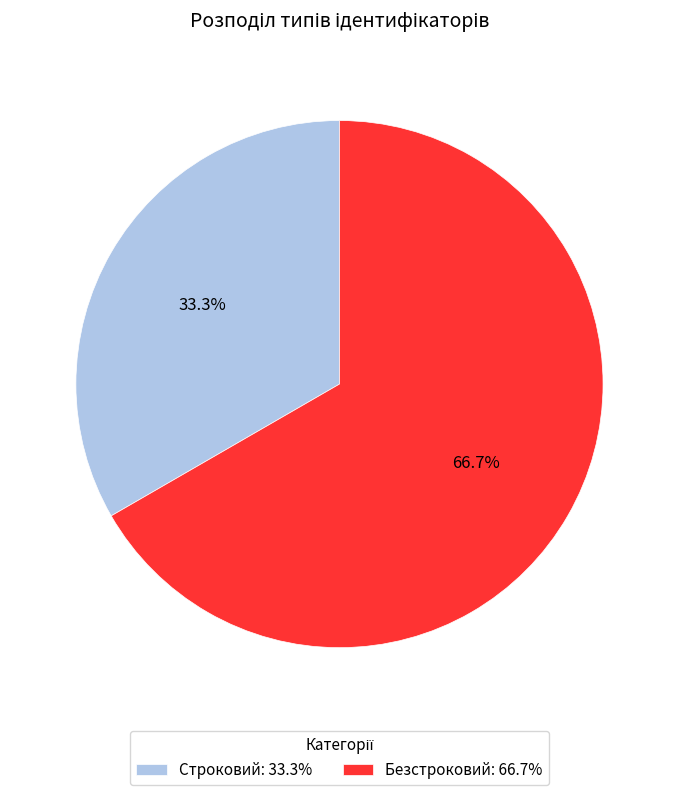

To the nearest percent, what is the combined percentage of Строковий and Безстроковий?

100%